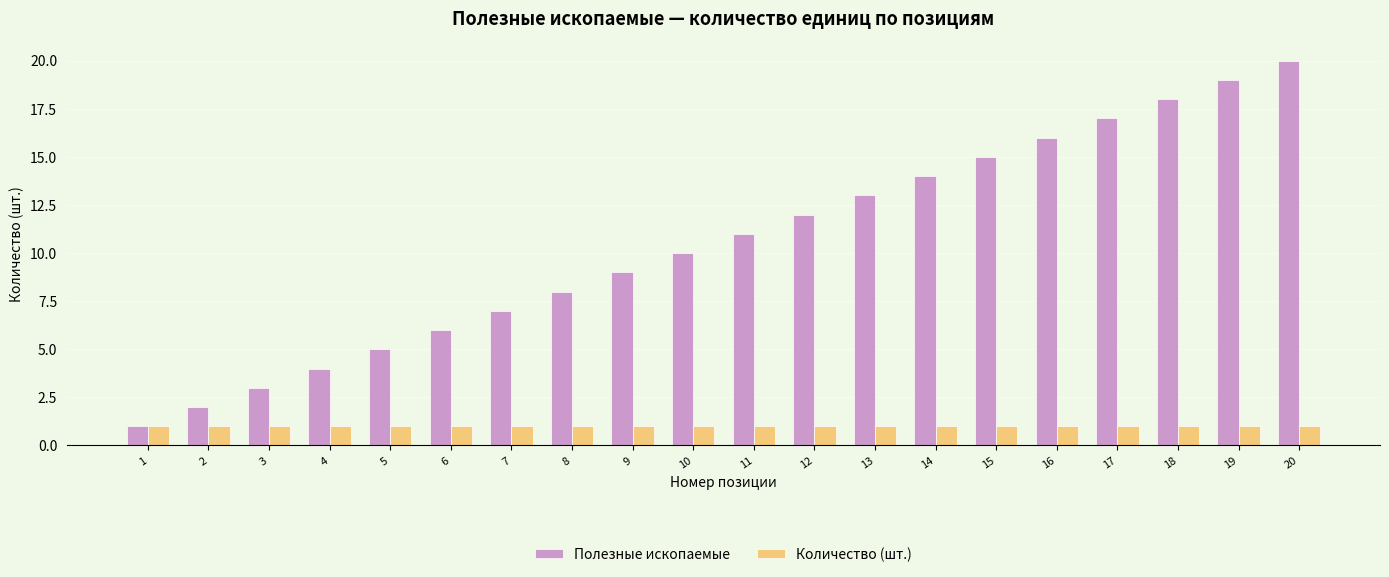

Is it true that Полезные ископаемые equals 3 at 3?

True